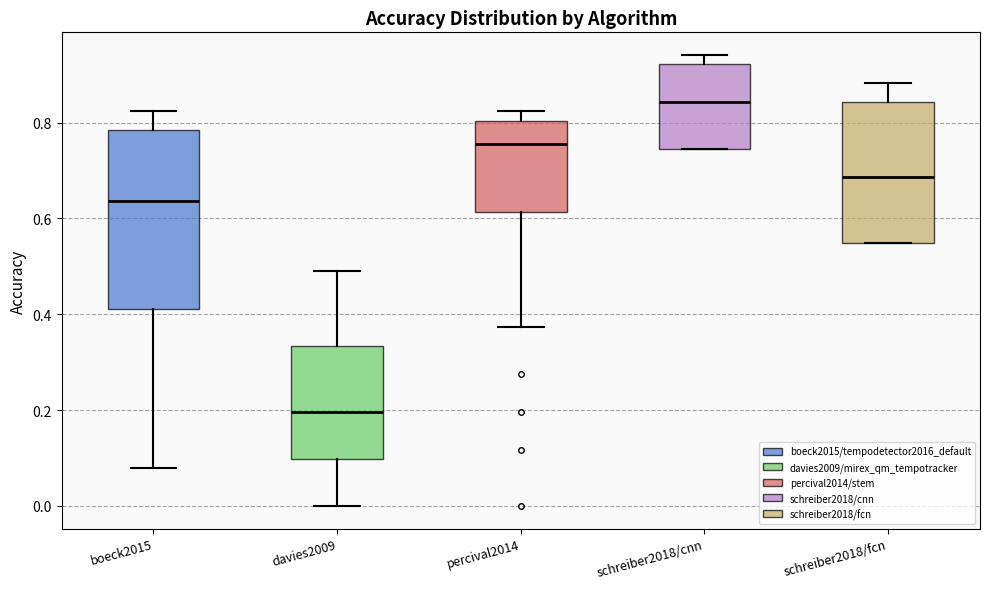

Reading left to right, read every box against the y-axis: the position of its median line, the range the box covers, and the ends of its whiskers. The values are not printed on the chart, so give them approximately, as read against the axis.

boeck2015: median 0.64, box 0.42 to 0.78, whiskers 0.08 to 0.82
davies2009: median 0.20, box 0.10 to 0.34, whiskers 0.00 to 0.50
percival2014: median 0.76, box 0.62 to 0.80, whiskers 0.38 to 0.82
schreiber2018/cnn: median 0.84, box 0.74 to 0.92, whiskers 0.74 to 0.94
schreiber2018/fcn: median 0.68, box 0.54 to 0.84, whiskers 0.54 to 0.88